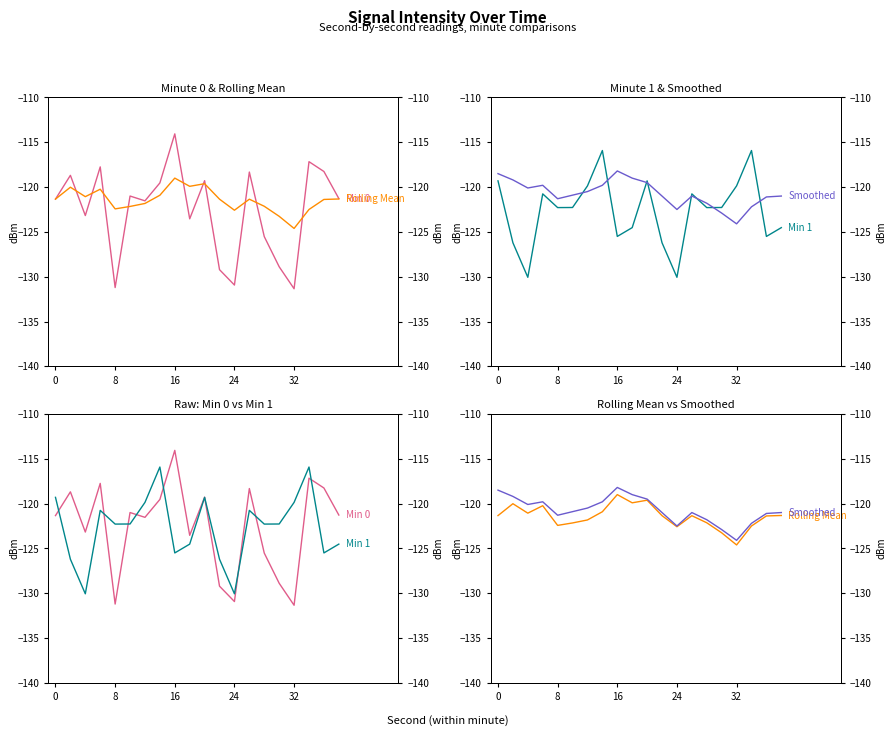

Which series has the largest total across all categories?

Smoothed